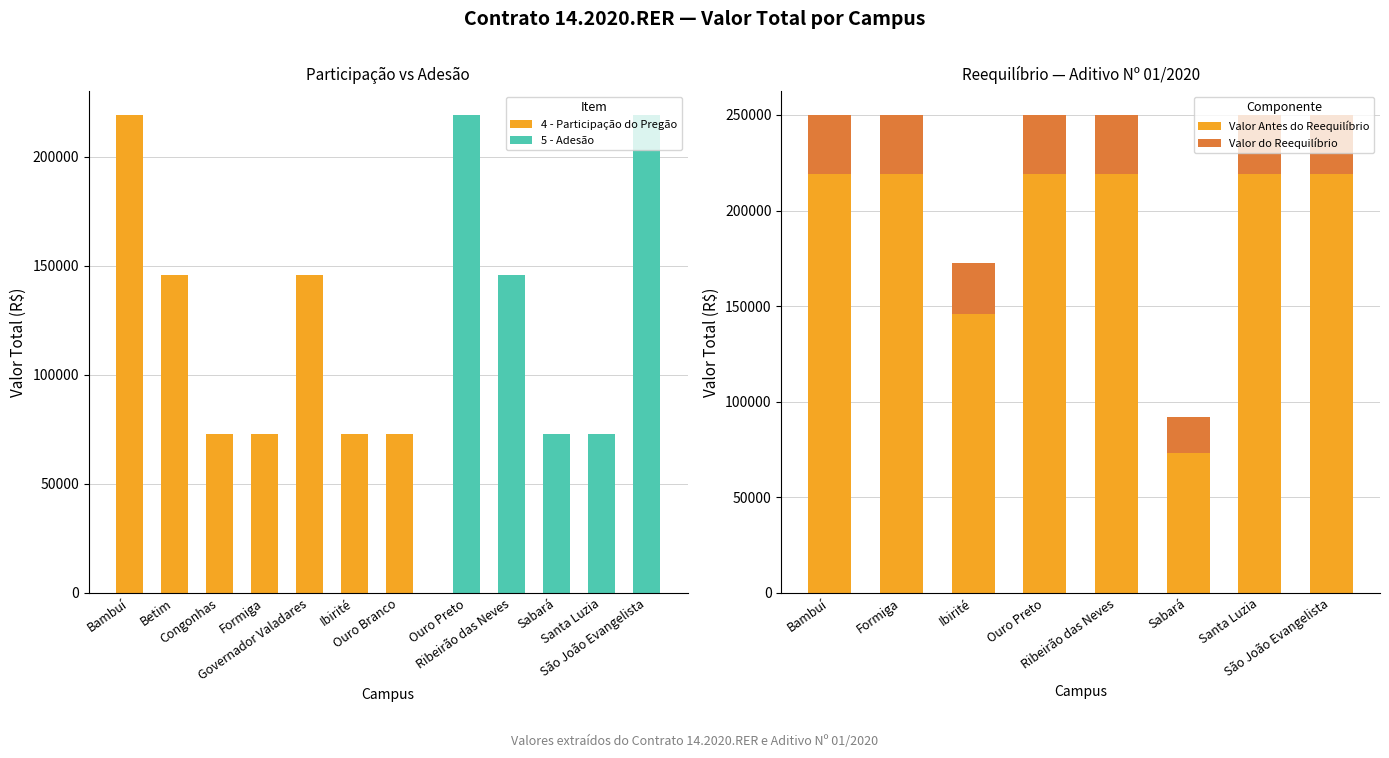

What is the change in value from Governador
Valadares to Ouro Branco?

-72965.2